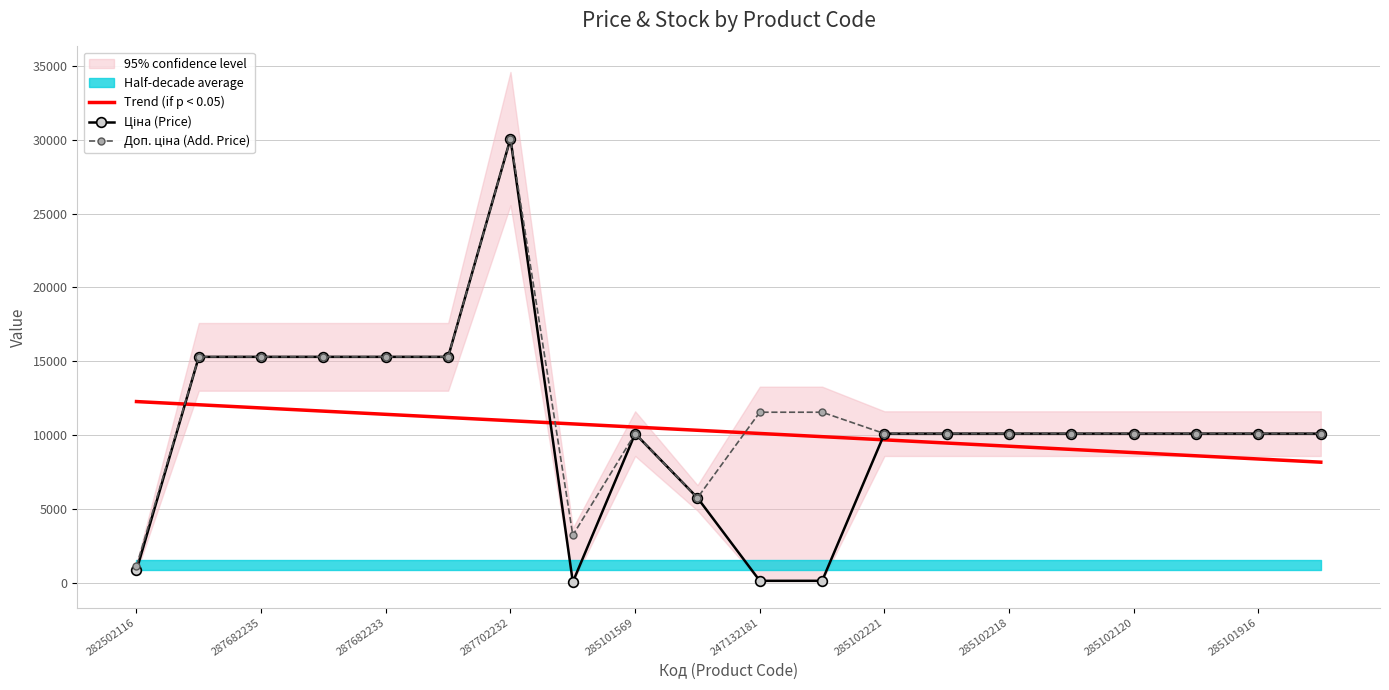

Is it true that Trend (if p < 0.05) equals 12259.0 at 282502116?

True